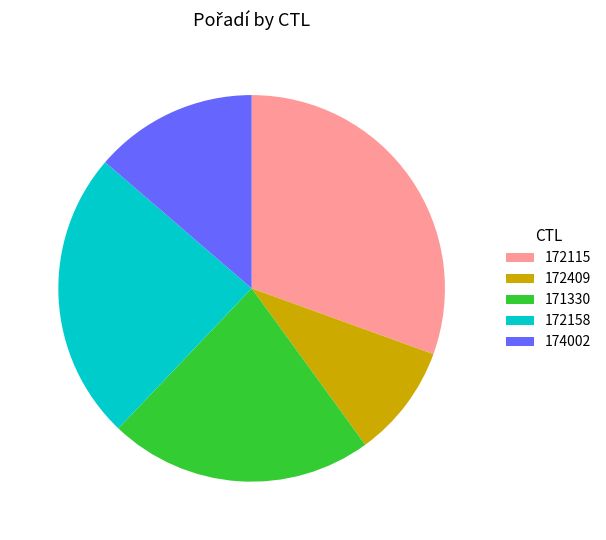

Approximately how many times larger is the value at 172409 compared to 174002?

0.7